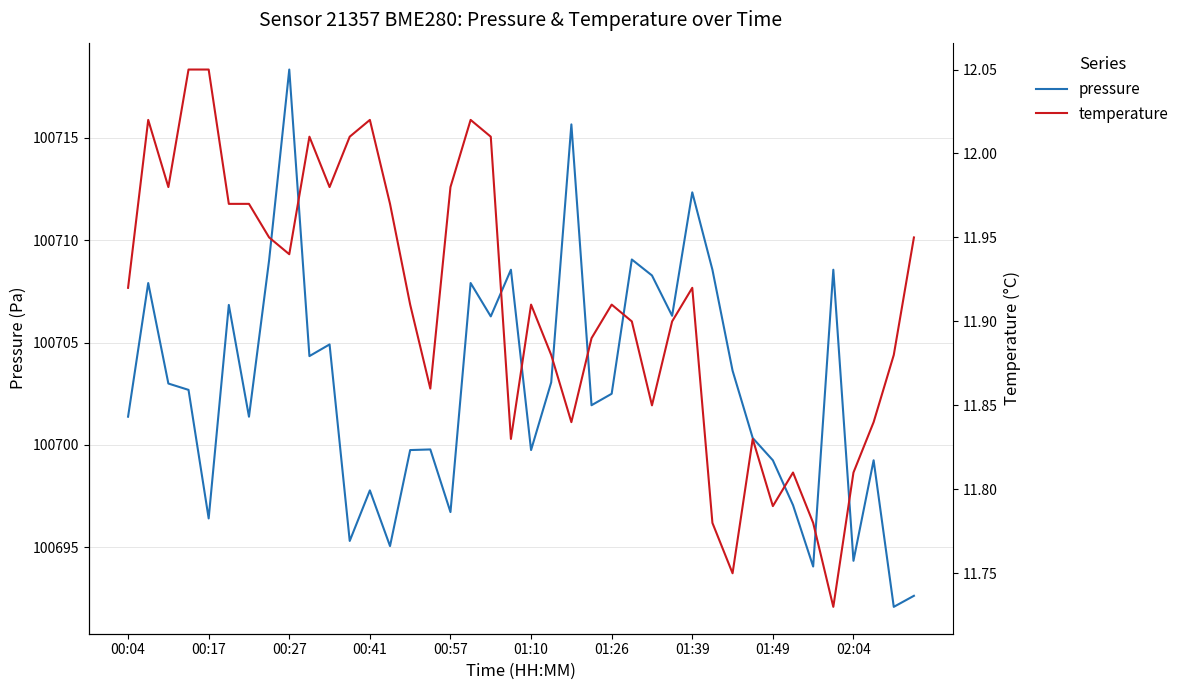

Which series has the largest total across all categories?

pressure